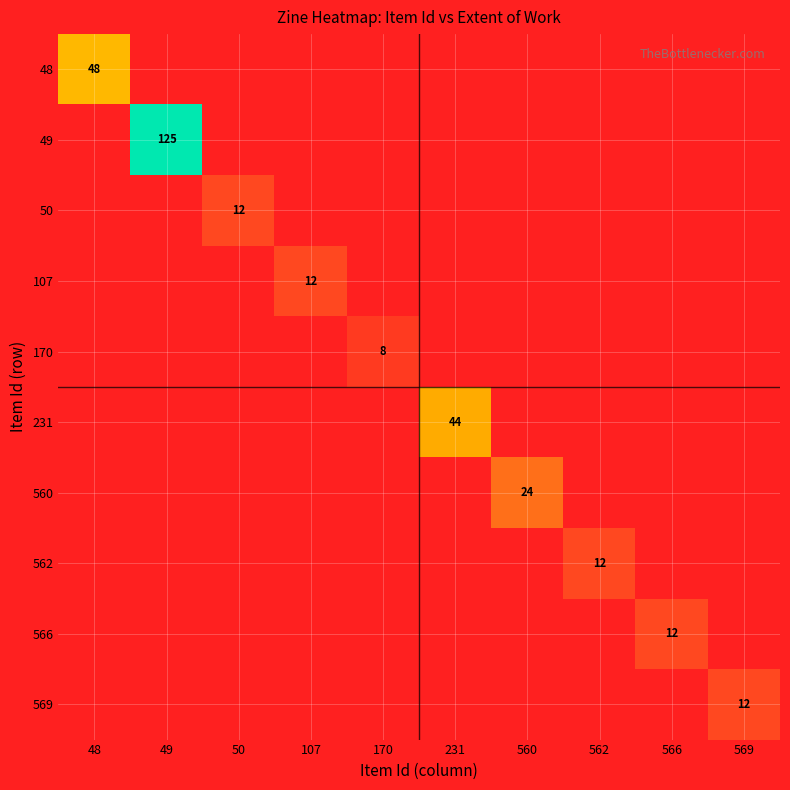

Where is 48 nearest to the value 24?

48